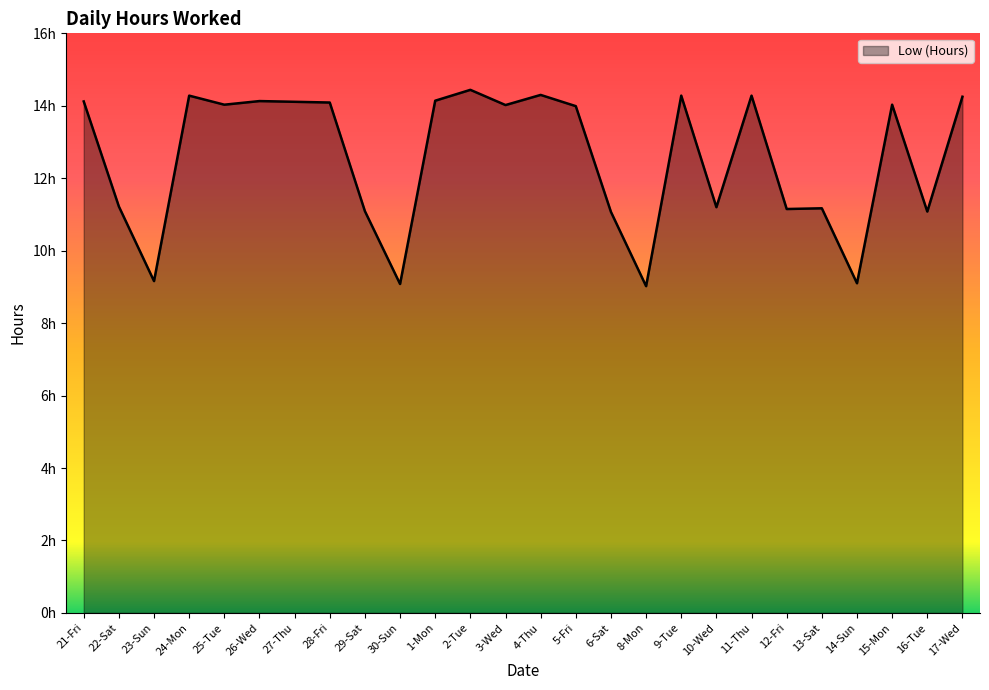

What is the difference between the maximum and second lowest values?

5.4